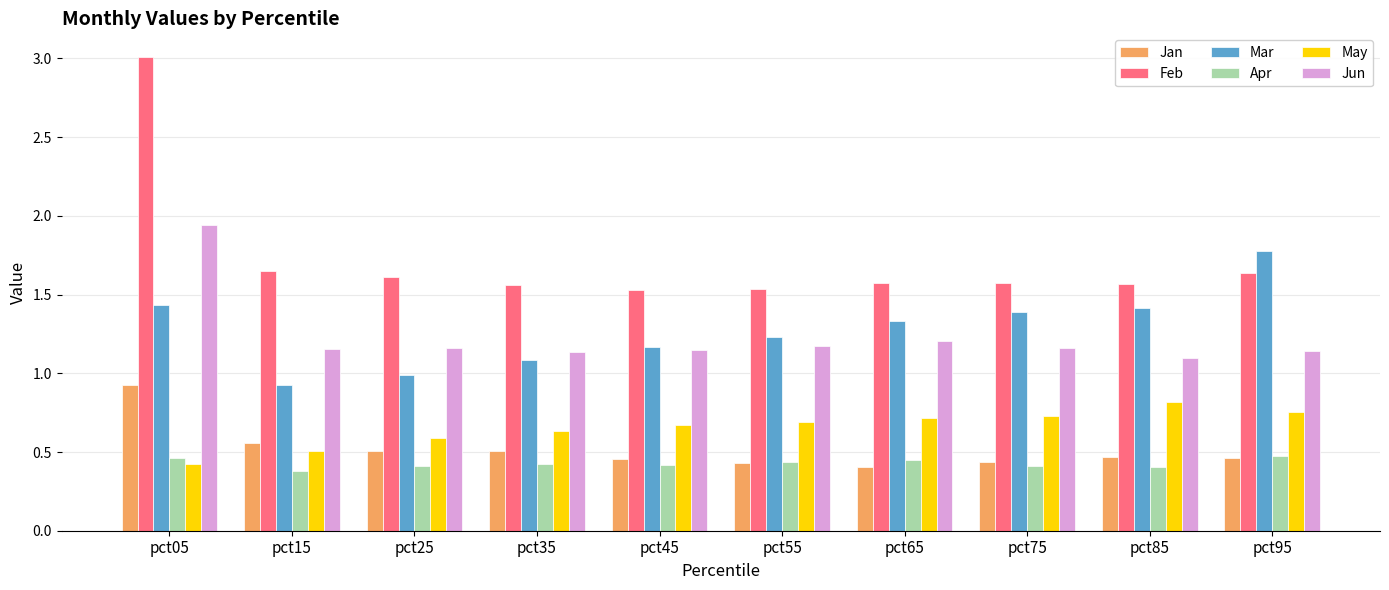

The Jun series shows 1.2 at pct65. True or false?

True